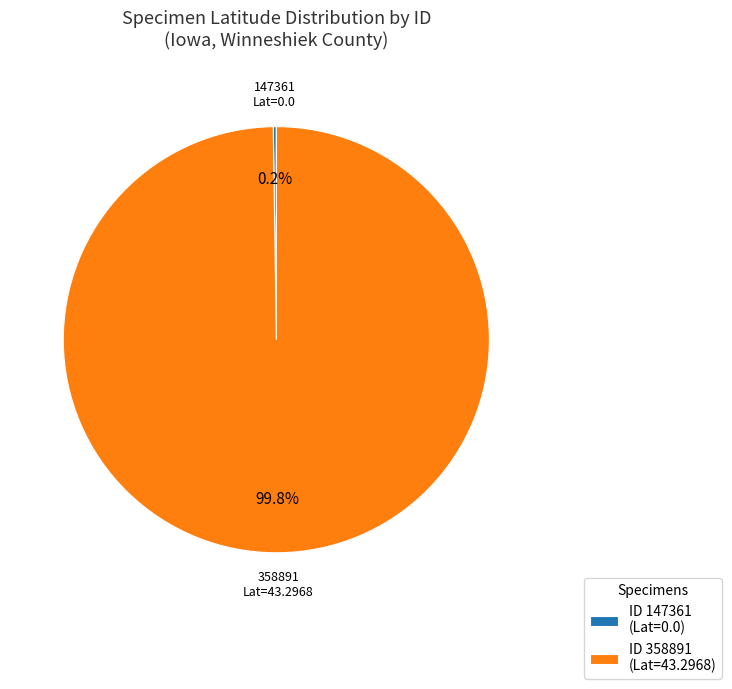

Does any single category account for the majority?

Yes